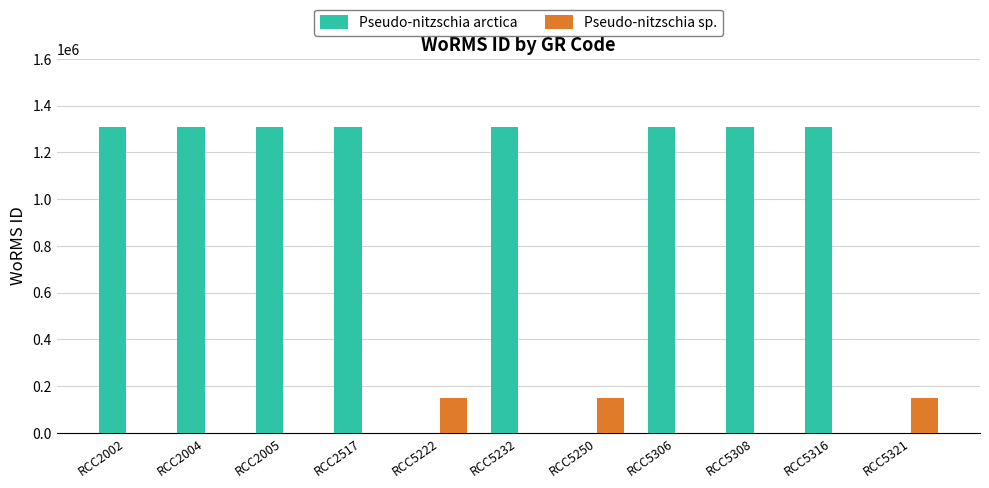

Are the bars horizontal?

No